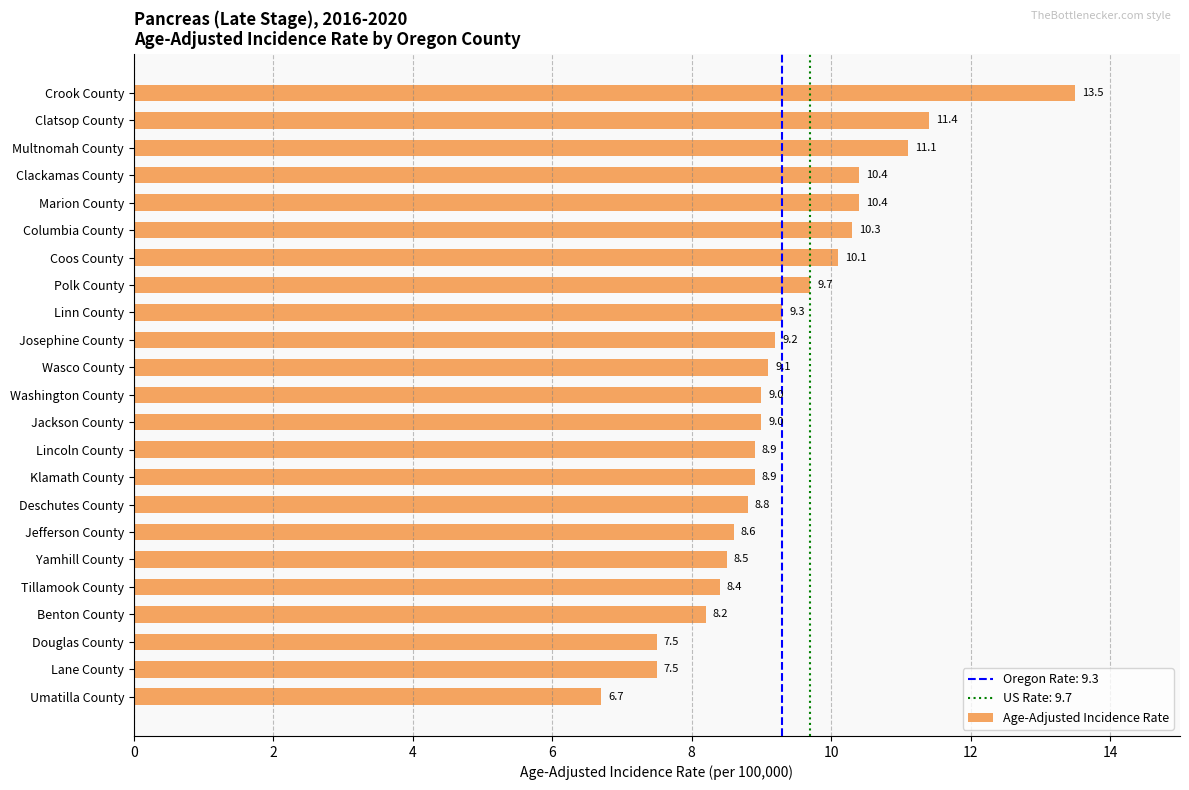

Which has a higher value, Lane County or Umatilla County?

Lane County